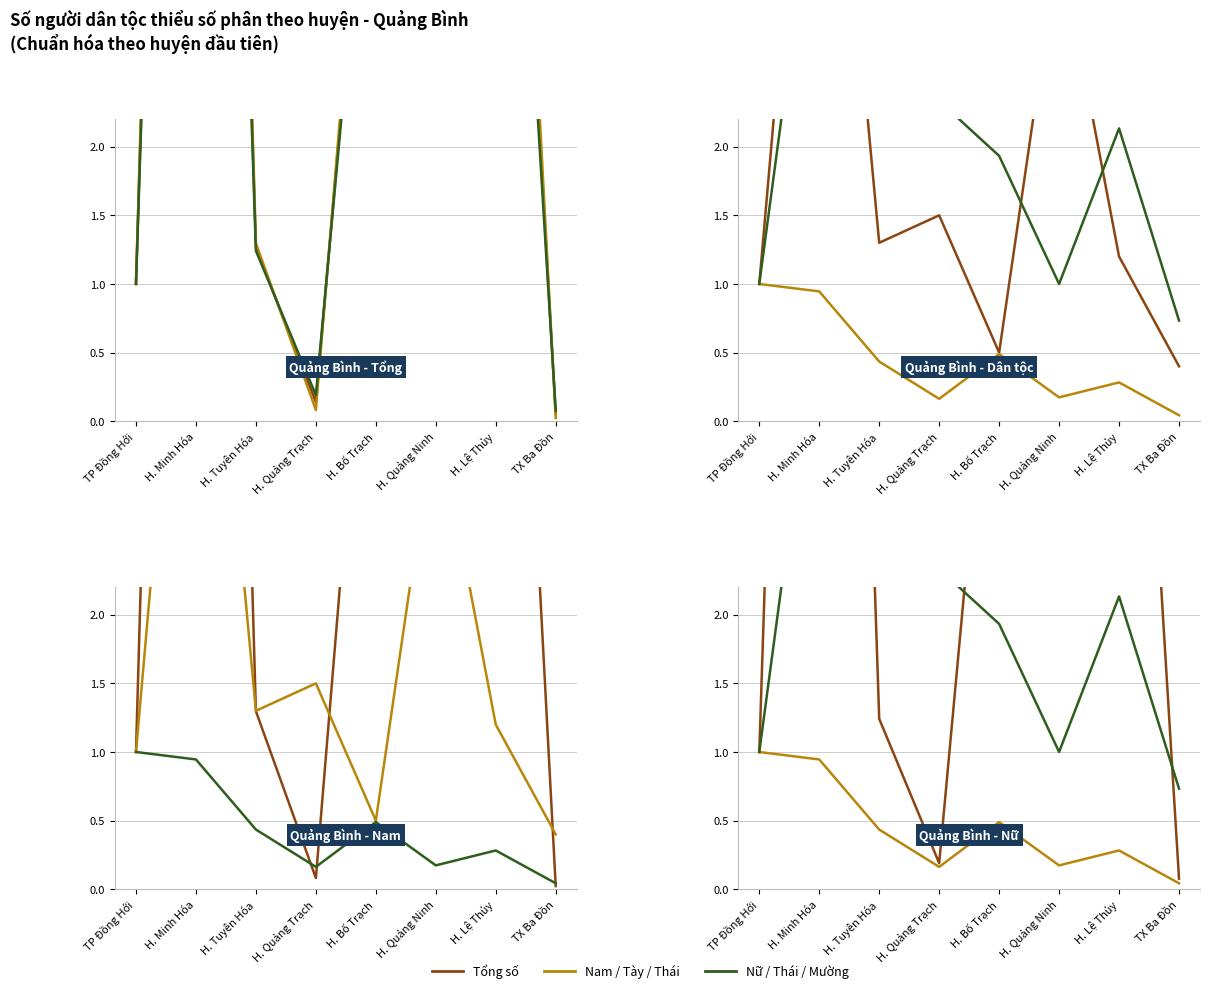

What position from the right is H. Minh Hóa?

7